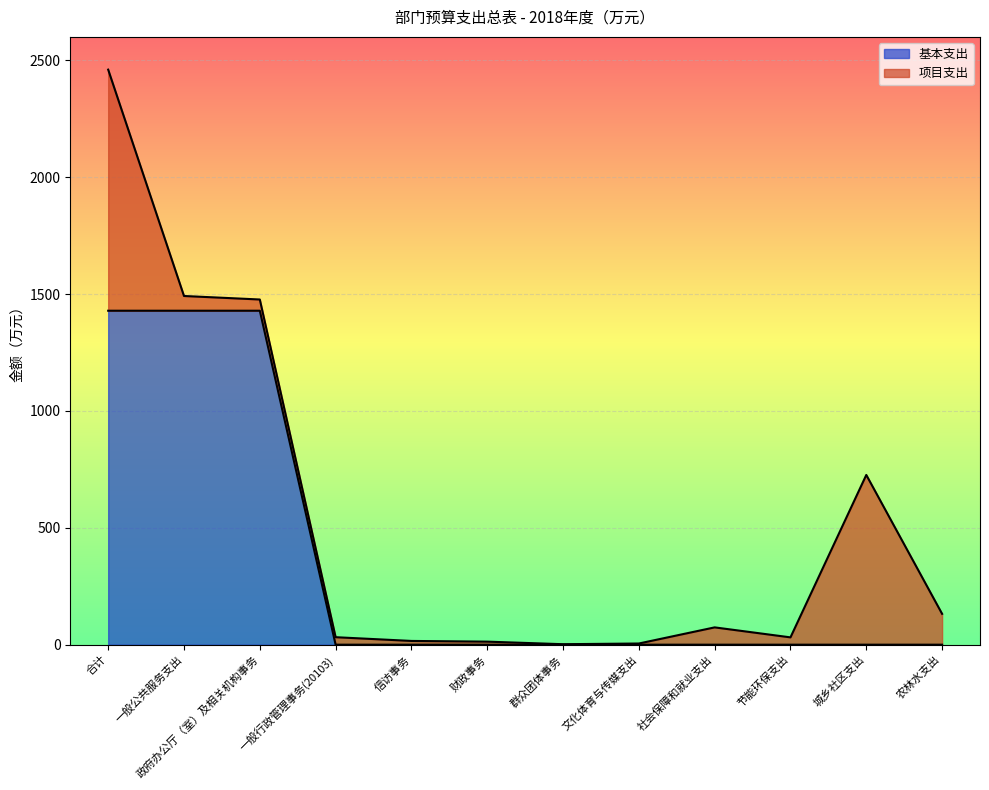

What is the label of the 1st point from the left?

合计